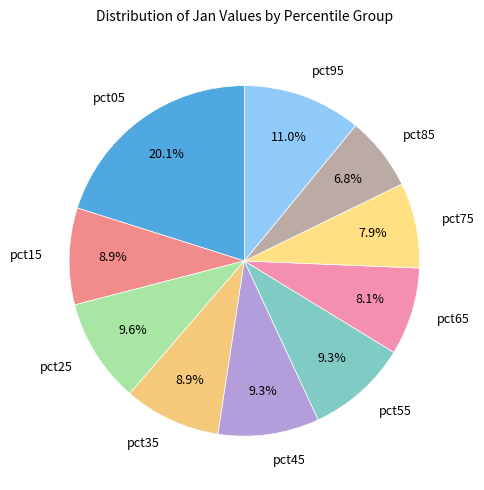

To the nearest percent, what portion does pct55 represent?

9%